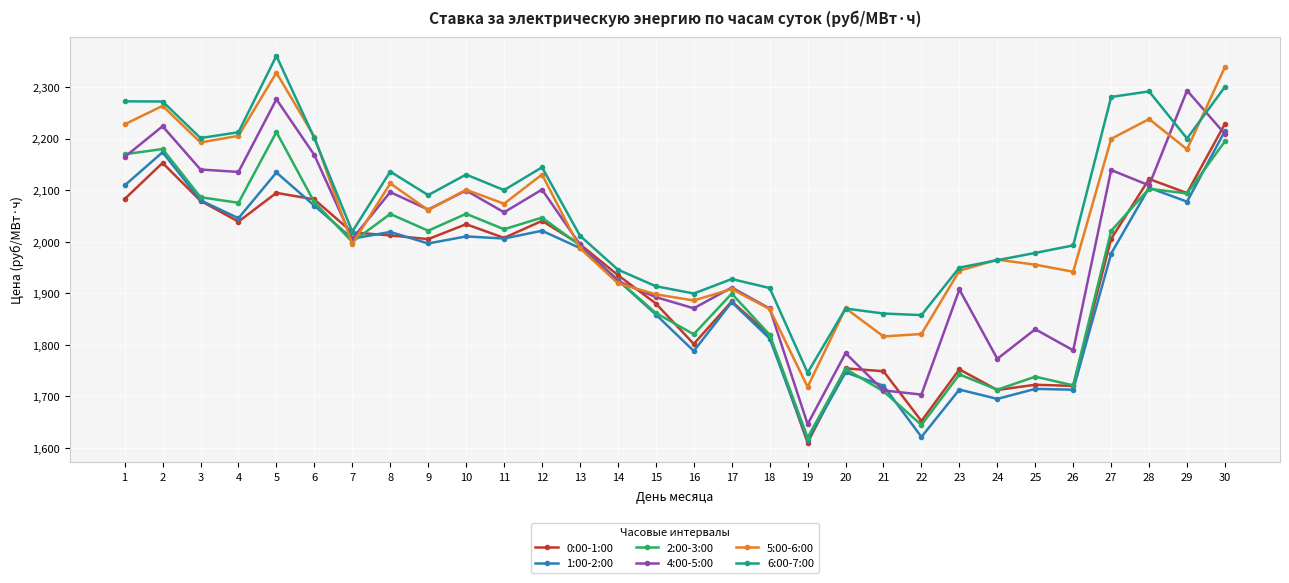

Read the 1:00-2:00 value at 29.

2077.5